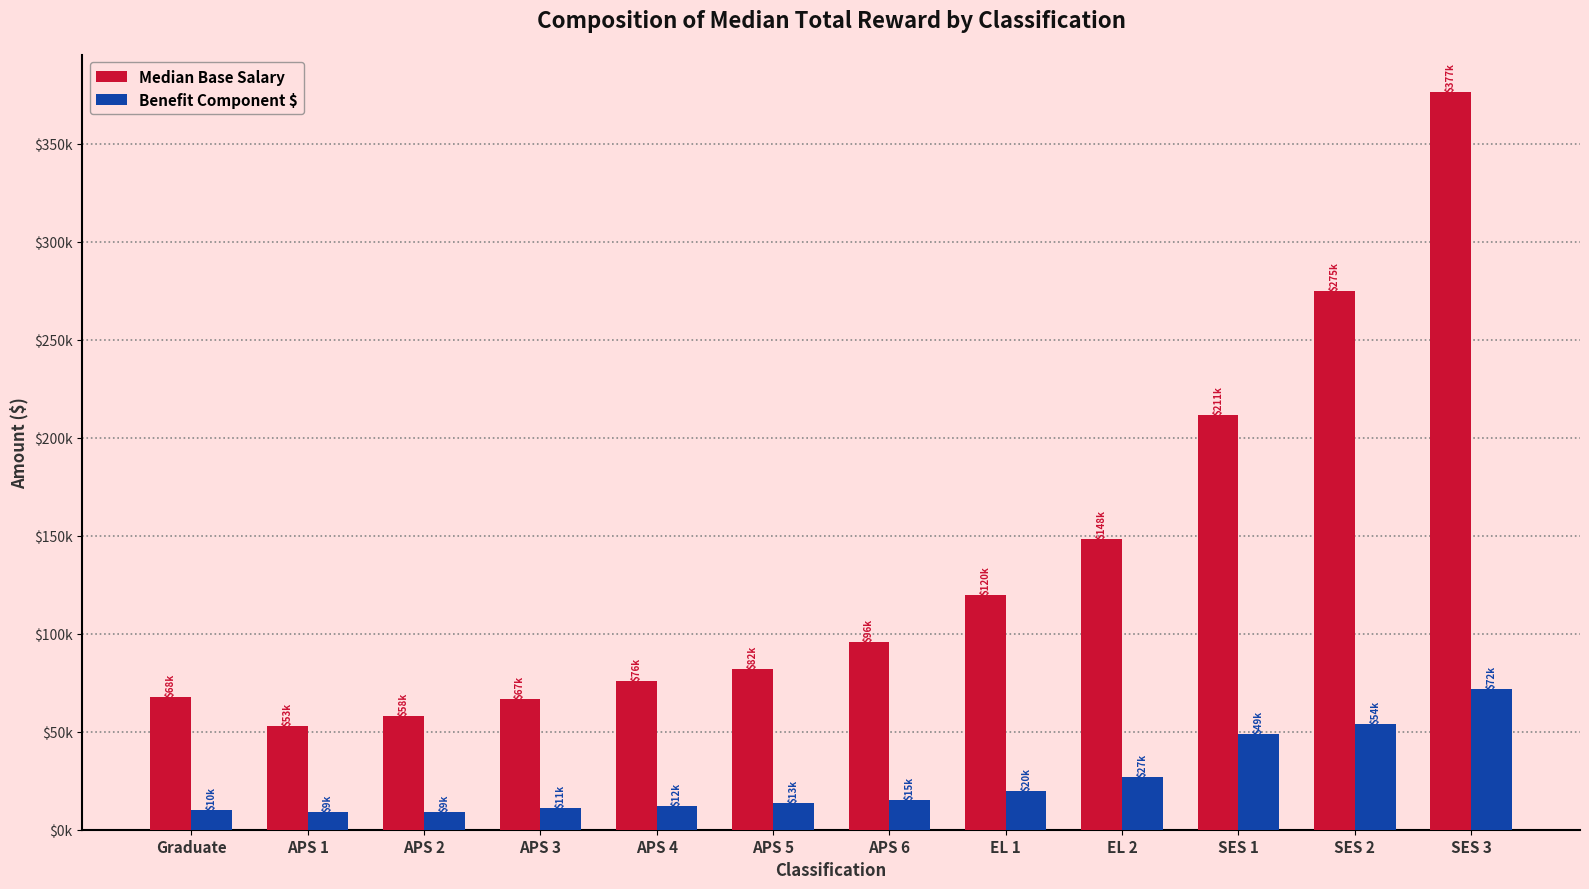

Are the bars grouped side by side (vs. stacked)?

Yes